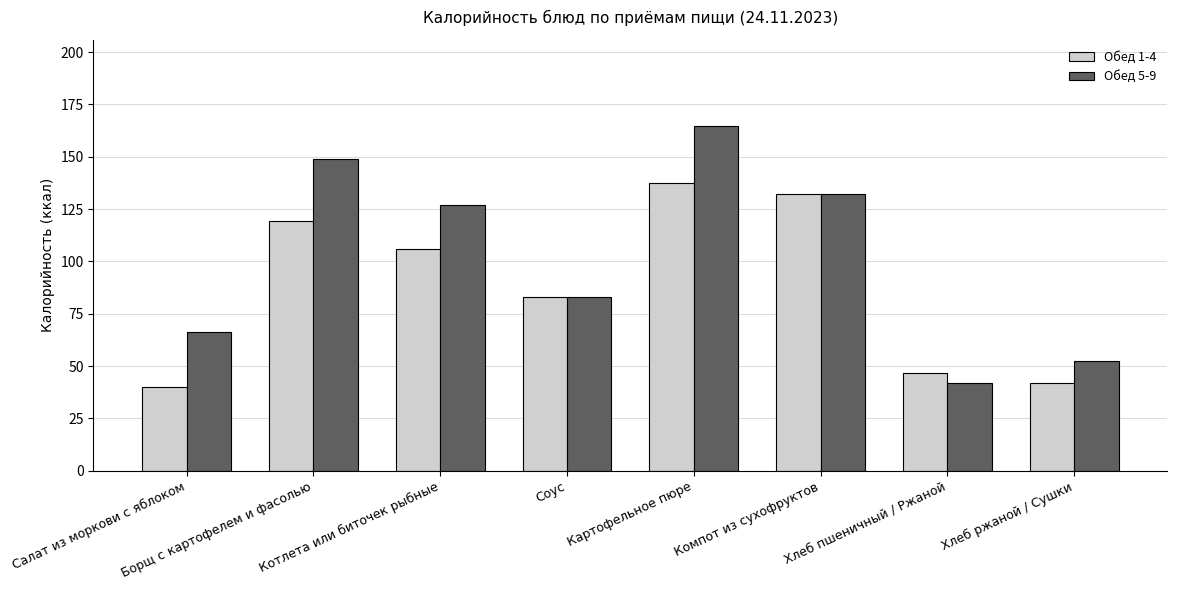

What are all the series names shown in the legend?

Обед 1-4, Обед 5-9